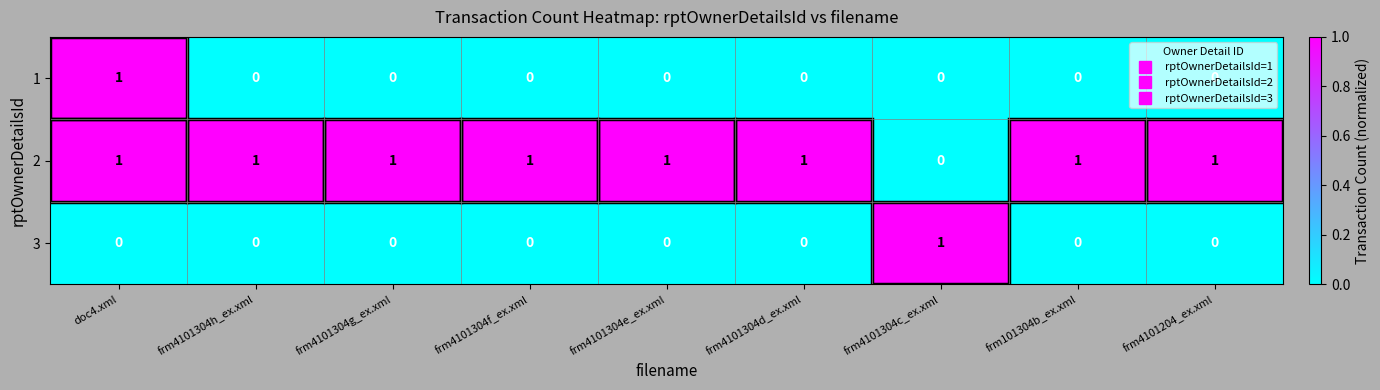

Count the 3 values in the range 0 to 1.

9